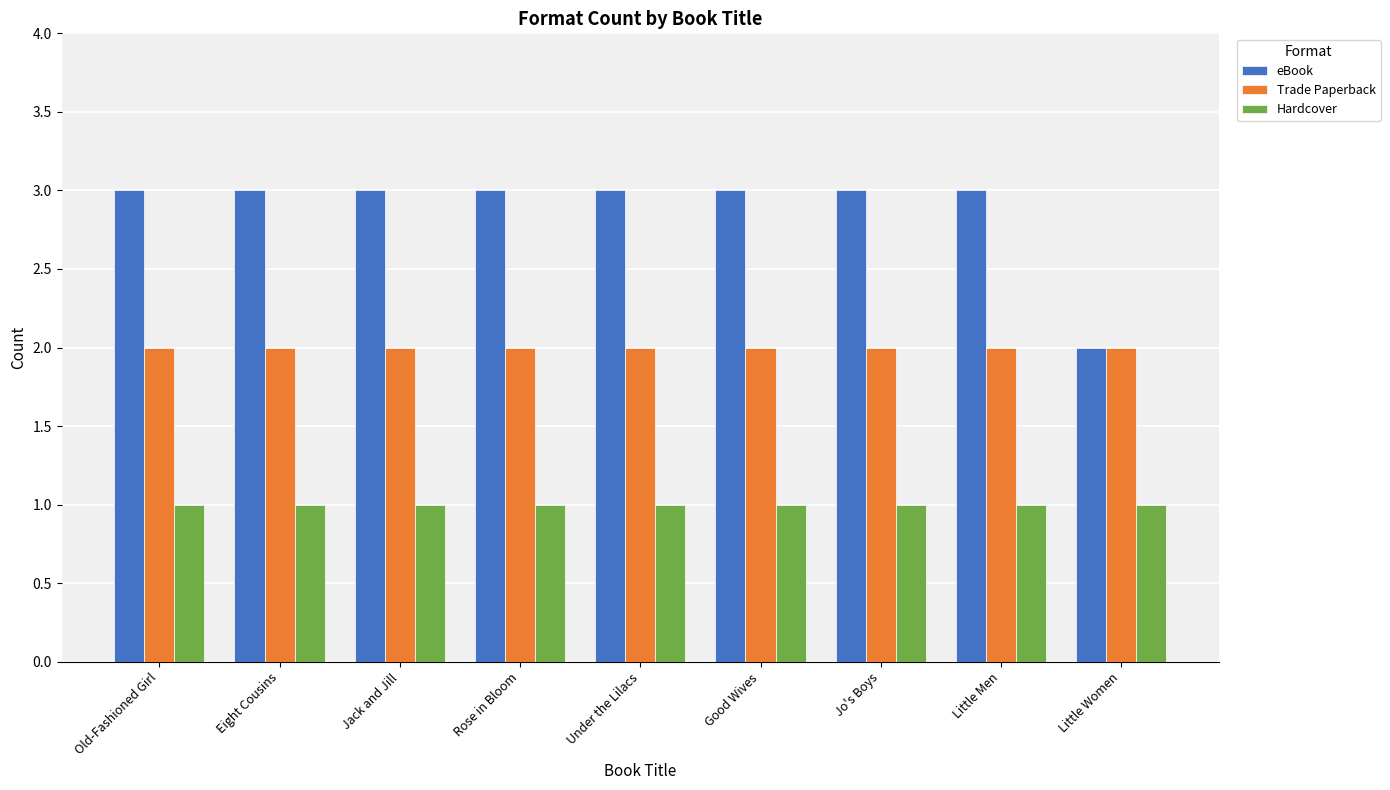

What is the sum of all Hardcover values?

9